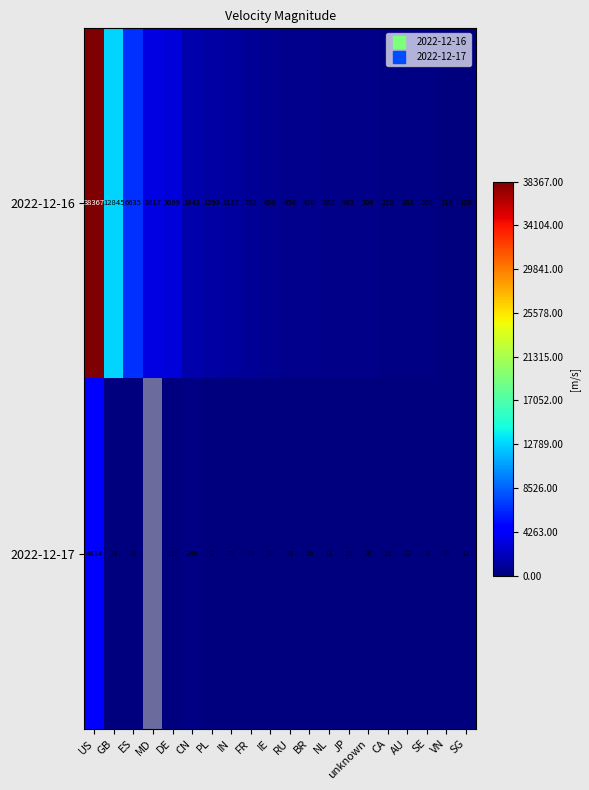

What is the total value across all series at AU?

175.0